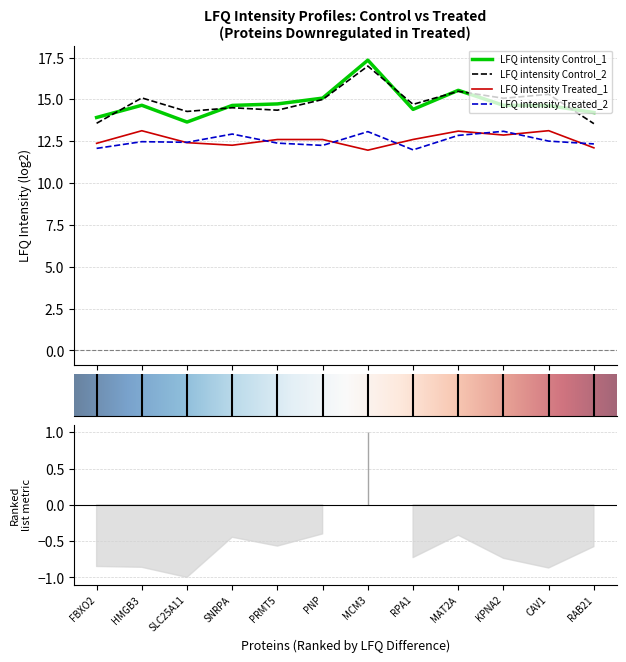

How many categories are shown in the chart?

12